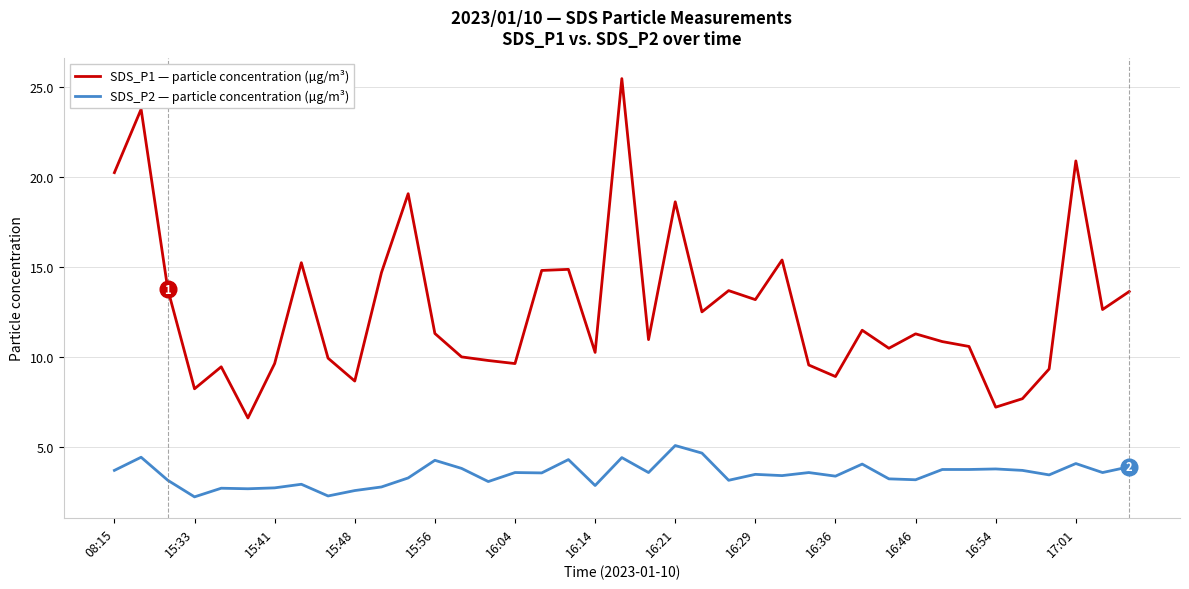

Which series has the widest spread of values?

SDS_P1 — particle concentration (µg/m³)